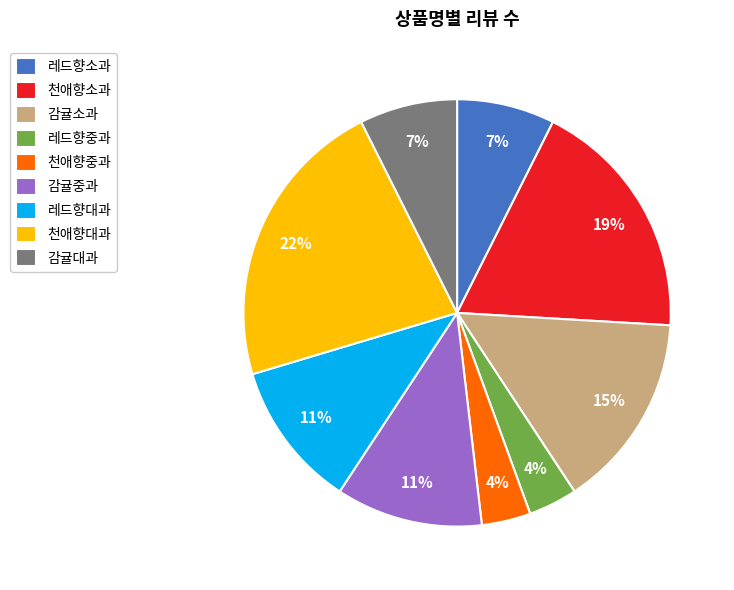

Is there any slice that represents more than half of the pie?

No